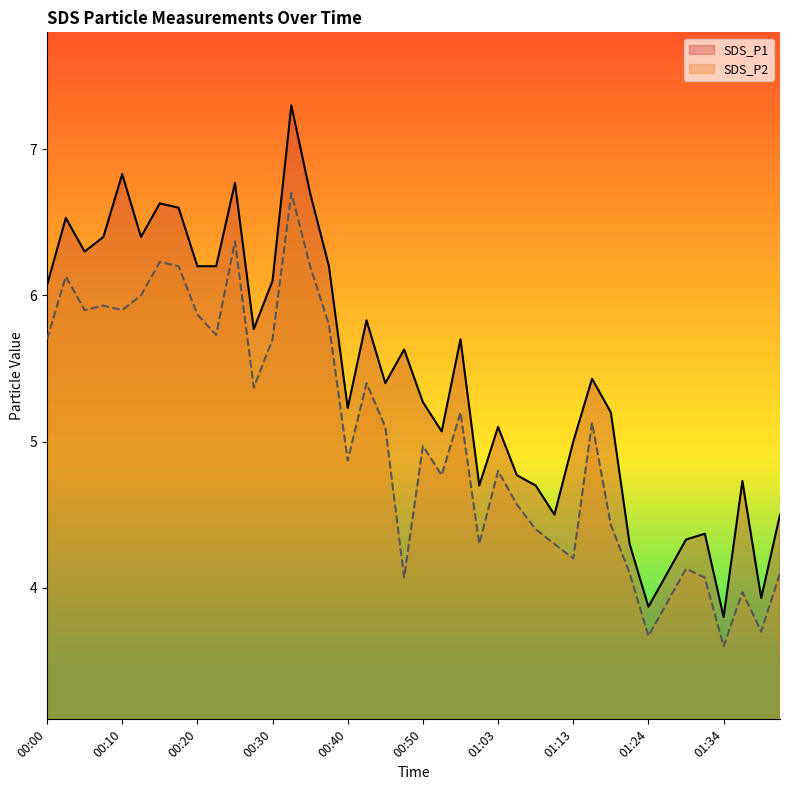

What is the value of the SDS_P1 point at the 16th from the left?

6.2